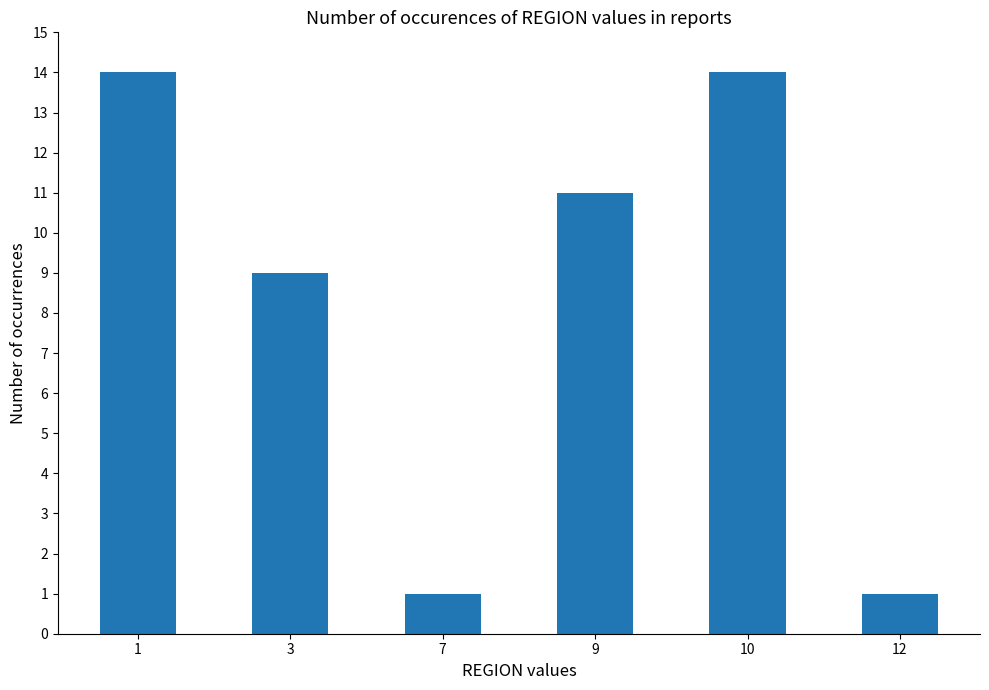

True or false: the data shows 19 at 1.

False